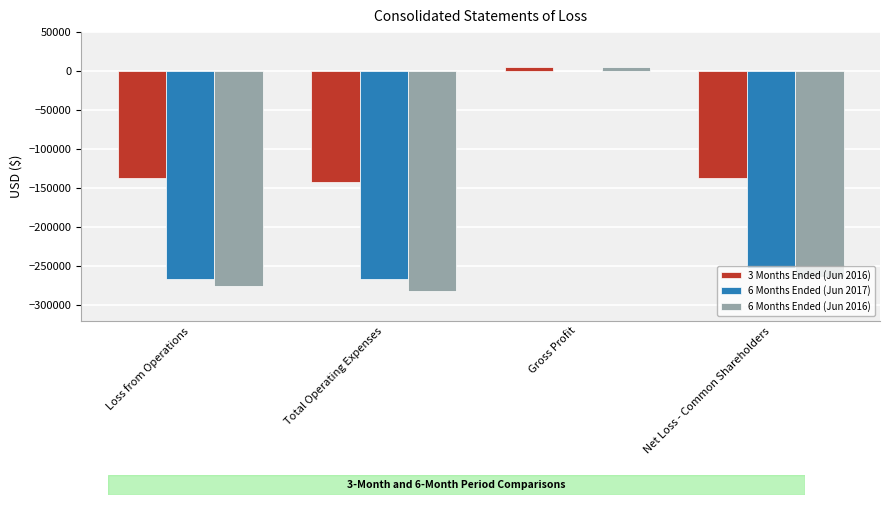

What is the total value across all series at Net Loss - Common Shareholders?

-654078